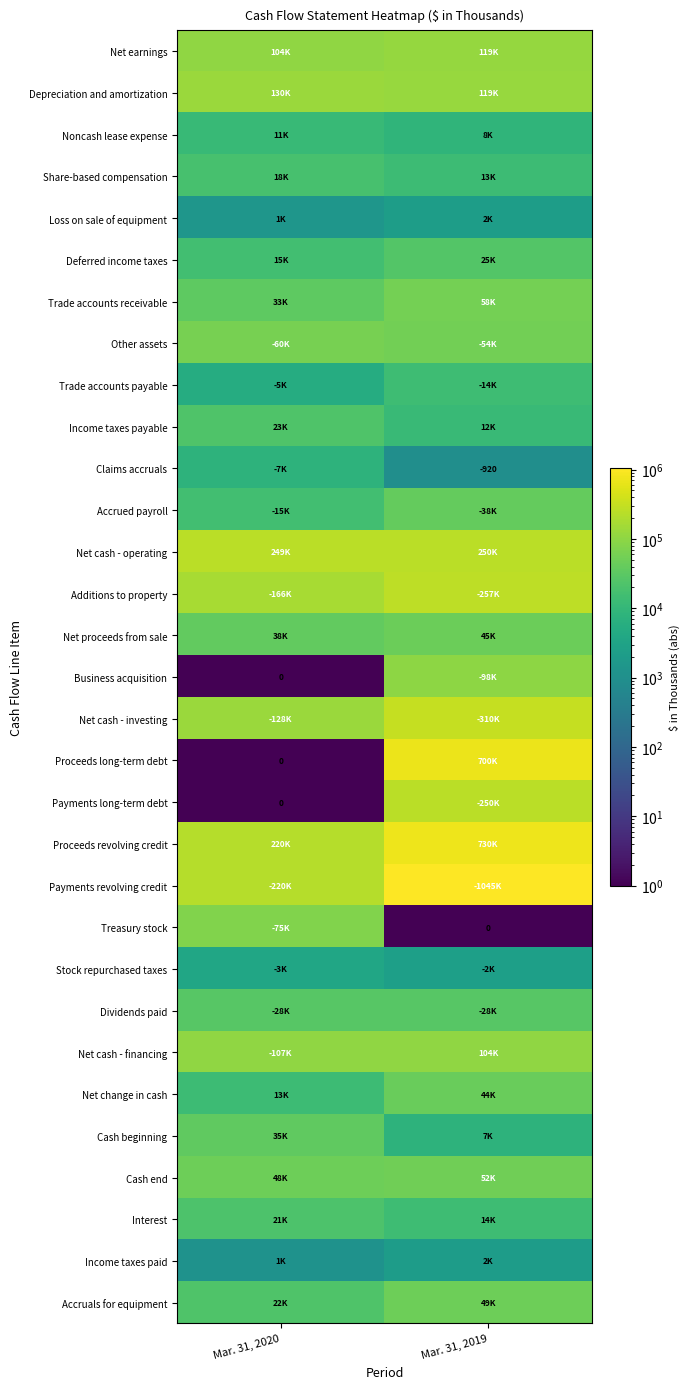

What is the total value across all series at Mar. 31, 2020?

1806885.3